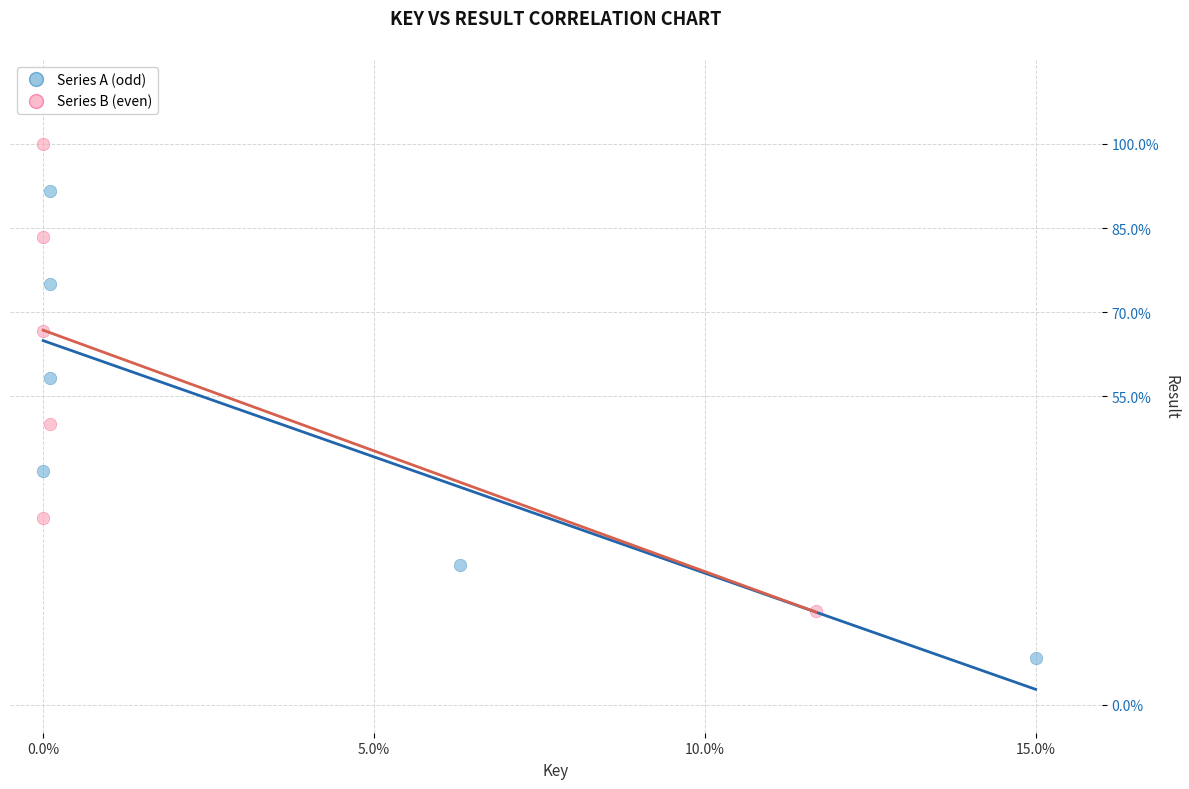

What are all the series names shown in the legend?

Series A (odd), Series B (even)